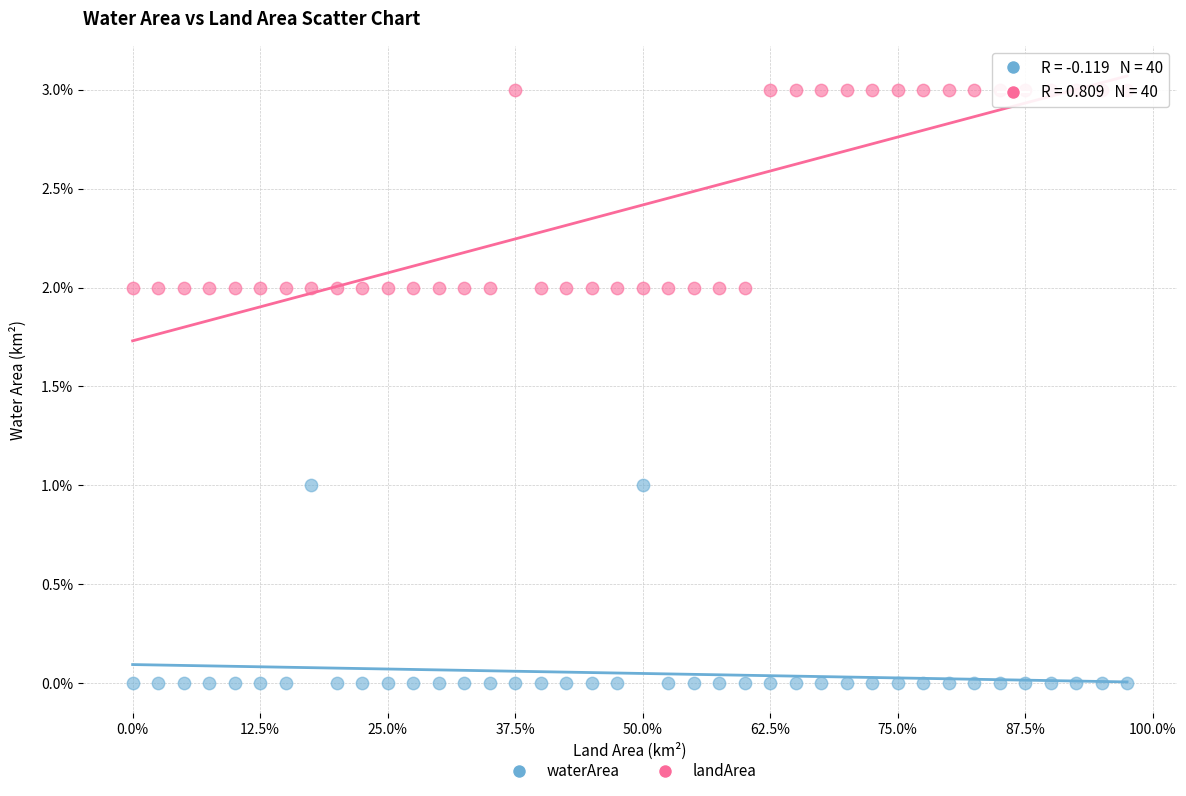

Which series contains the highest Y value?

landArea